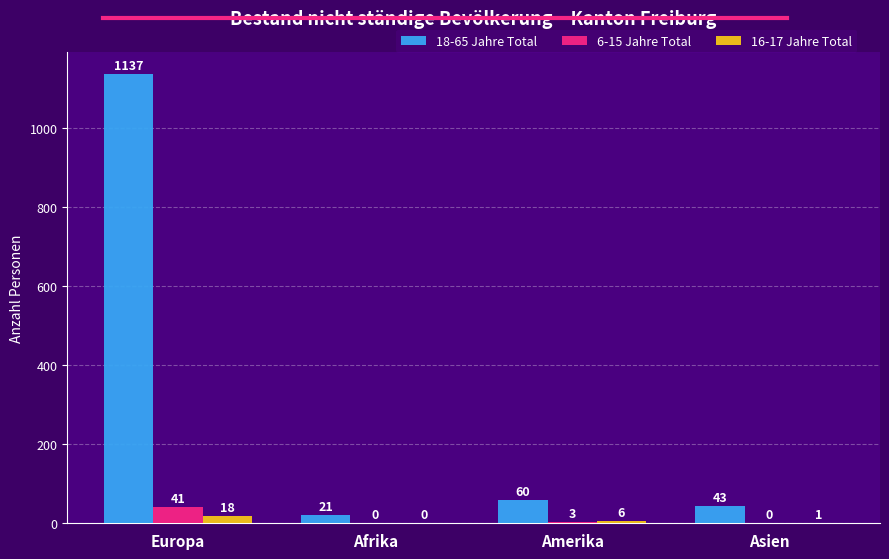

Reading left to right, what are all the values shown in this chart?

18-65 Jahre Total: Europa=1137	Afrika=21	Amerika=60	Asien=43
6-15 Jahre Total: Europa=41	Afrika=0	Amerika=3	Asien=0
16-17 Jahre Total: Europa=18	Afrika=0	Amerika=6	Asien=1